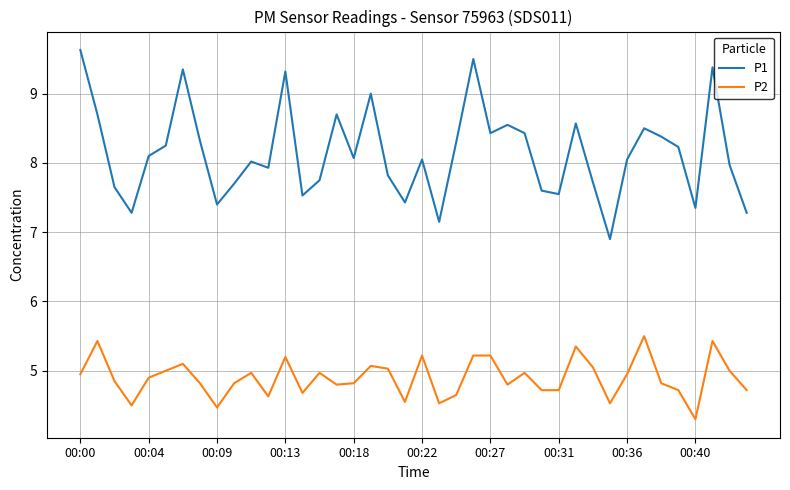

What is the minimum value for P1?

6.9